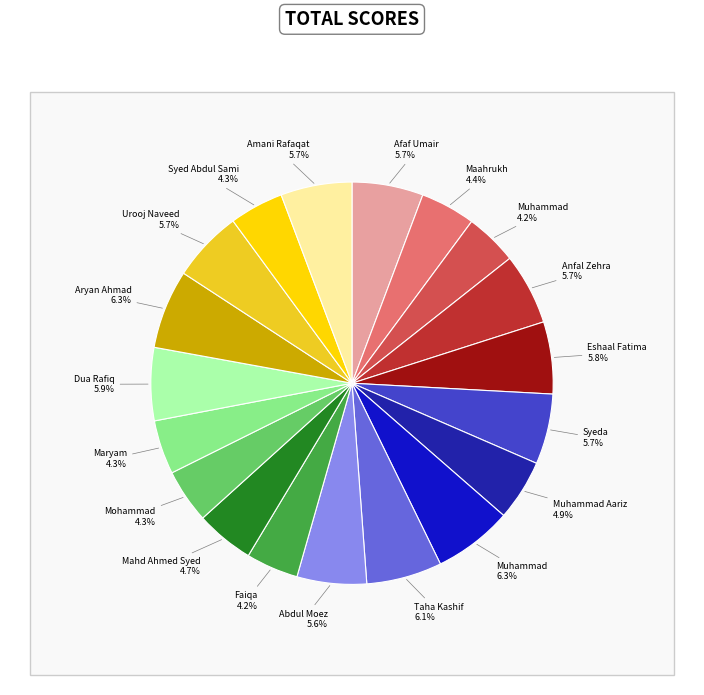

Does Anfal Zehra account for over 50% of the chart?

No